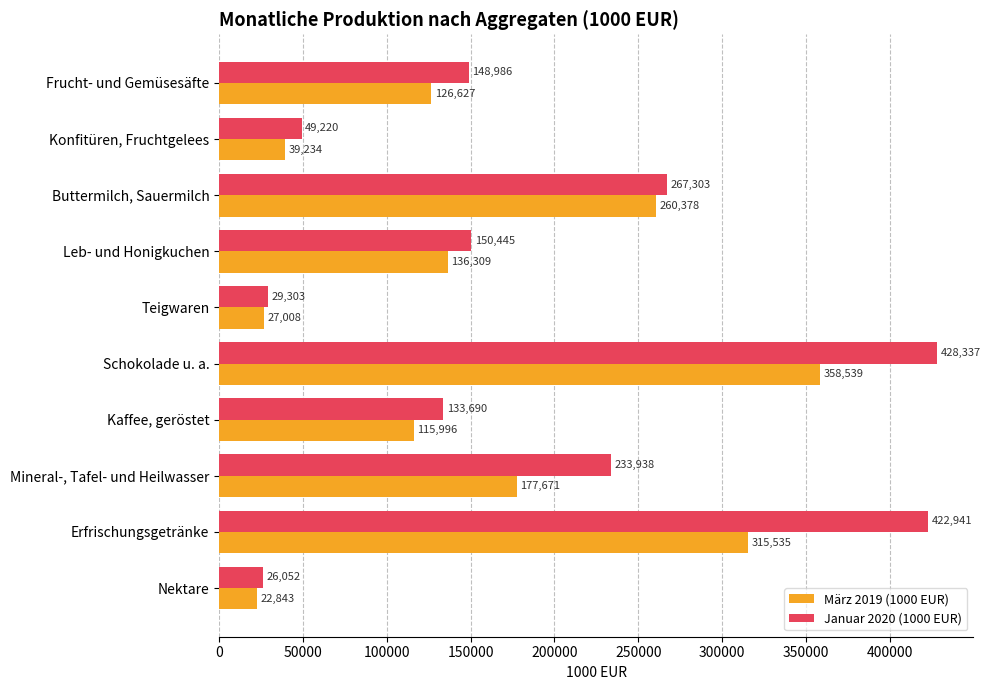

The value of Januar 2020 (1000 EUR) at Erfrischungsgetränke is 572326.2. True or false?

False